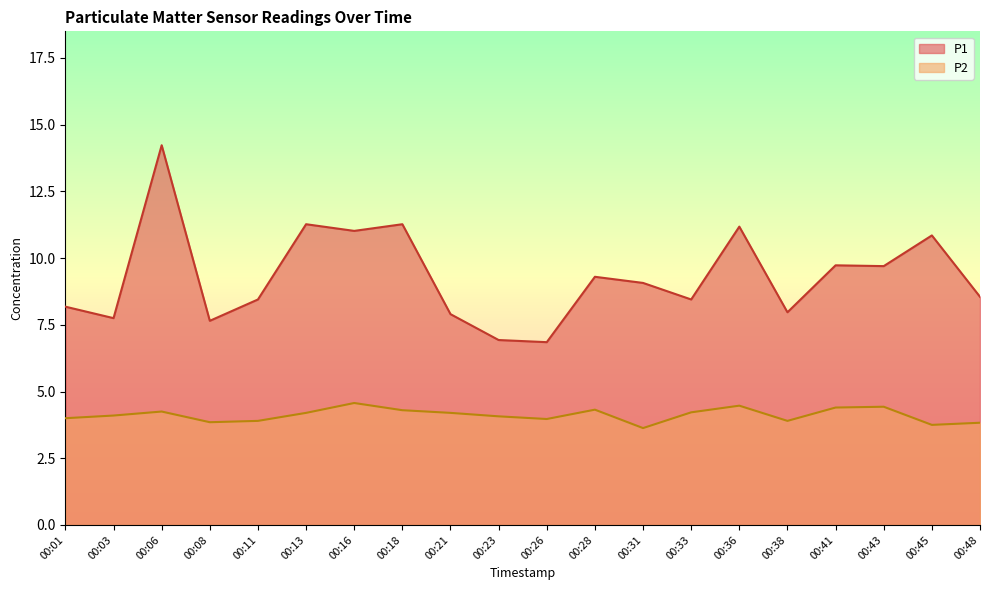

Rank the series by their average value, from lowest to highest.

P2, P1